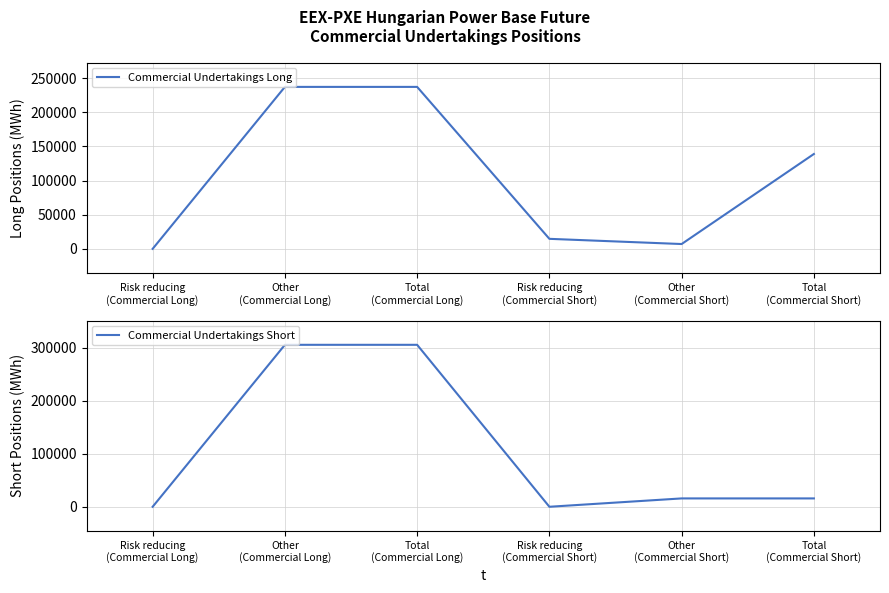

Reading right to left, extract all data points from this chart.

Commercial Undertakings Long: Total
(Commercial Short)=138910	Other
(Commercial Short)=7042	Risk reducing
(Commercial Short)=14655	Total
(Commercial Long)=237191	Other
(Commercial Long)=237191	Risk reducing
(Commercial Long)=0
Commercial Undertakings Short: Total
(Commercial Short)=15766	Other
(Commercial Short)=15766	Risk reducing
(Commercial Short)=0	Total
(Commercial Long)=305917	Other
(Commercial Long)=305917	Risk reducing
(Commercial Long)=0